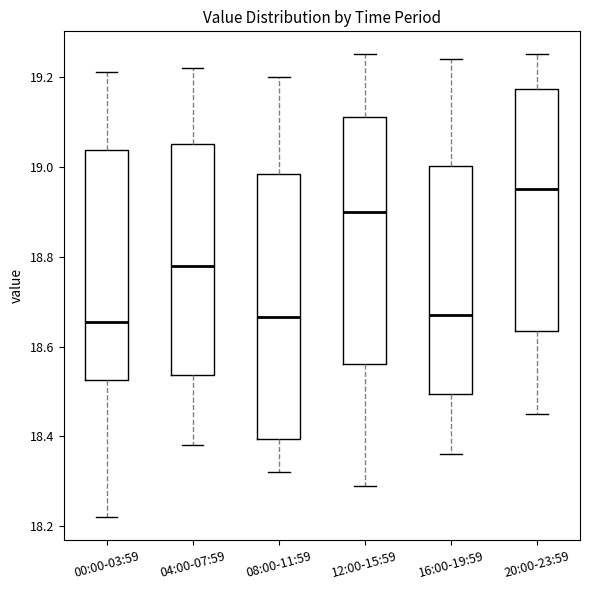

Reading left to right, read every box against the y-axis: the position of its median line, the range the box covers, and the ends of its whiskers. The values are not printed on the chart, so give them approximately, as read against the axis.

00:00-03:59: median 18.66, box 18.52 to 19.04, whiskers 18.22 to 19.22
04:00-07:59: median 18.78, box 18.54 to 19.06, whiskers 18.38 to 19.22
08:00-11:59: median 18.66, box 18.40 to 18.98, whiskers 18.32 to 19.20
12:00-15:59: median 18.90, box 18.56 to 19.12, whiskers 18.30 to 19.26
16:00-19:59: median 18.68, box 18.50 to 19.00, whiskers 18.36 to 19.24
20:00-23:59: median 18.96, box 18.64 to 19.18, whiskers 18.46 to 19.26